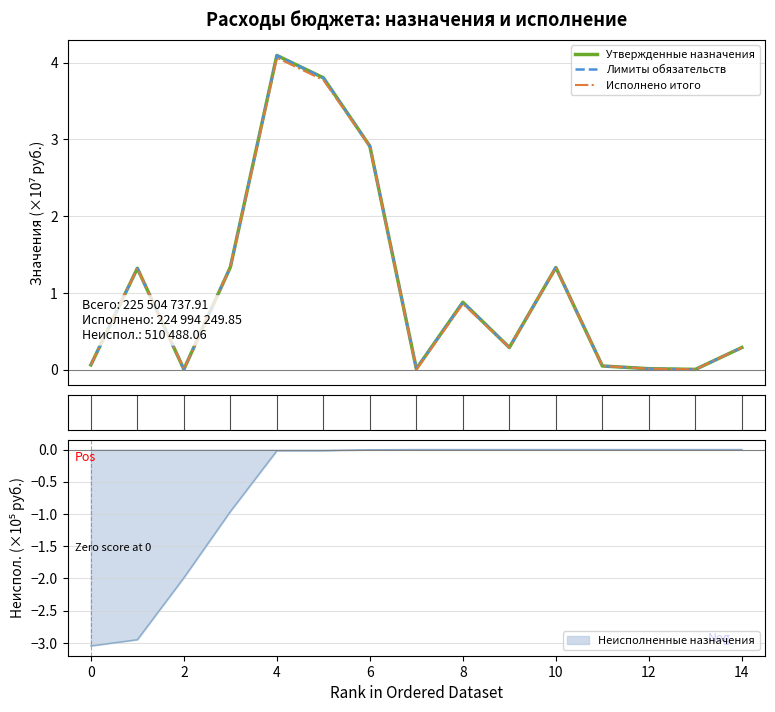

True or false: Неисполненные назначения has a value of 1.1 at 8.

False